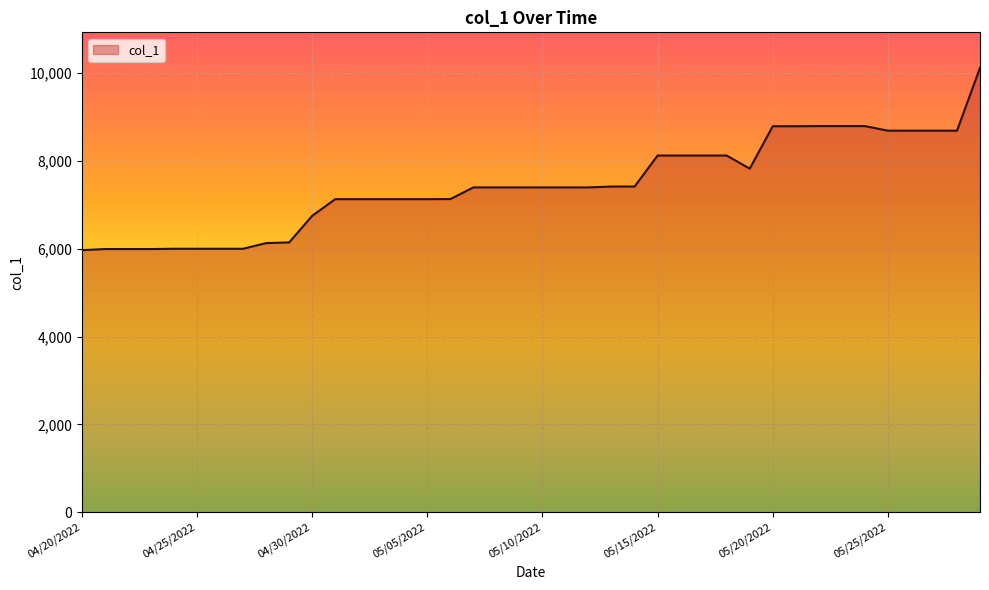

What is the maximum value shown in the chart?

10110